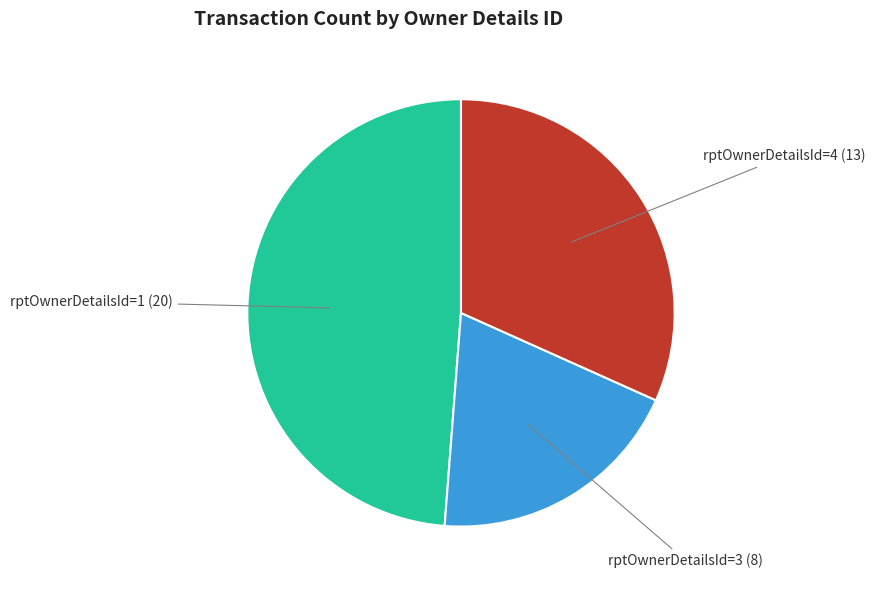

Is there a majority slice in this chart?

No